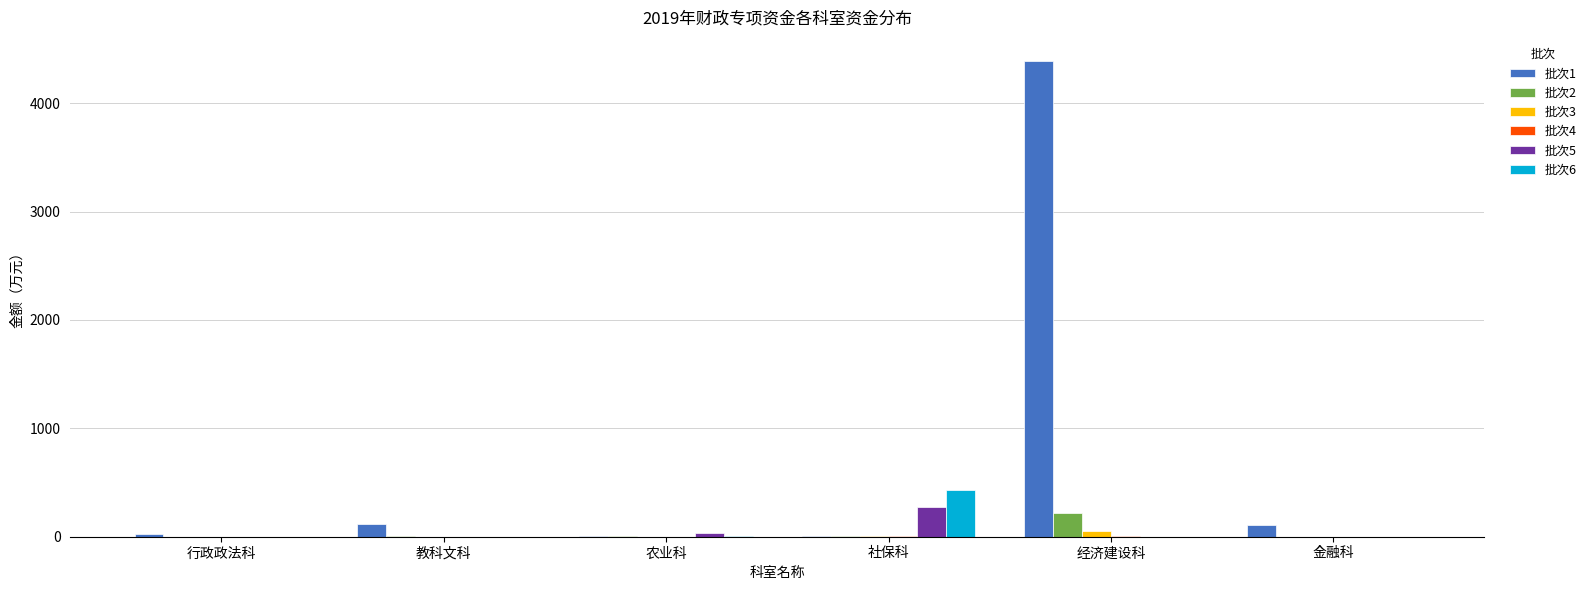

What is the total value across all series at 社保科?

731.4